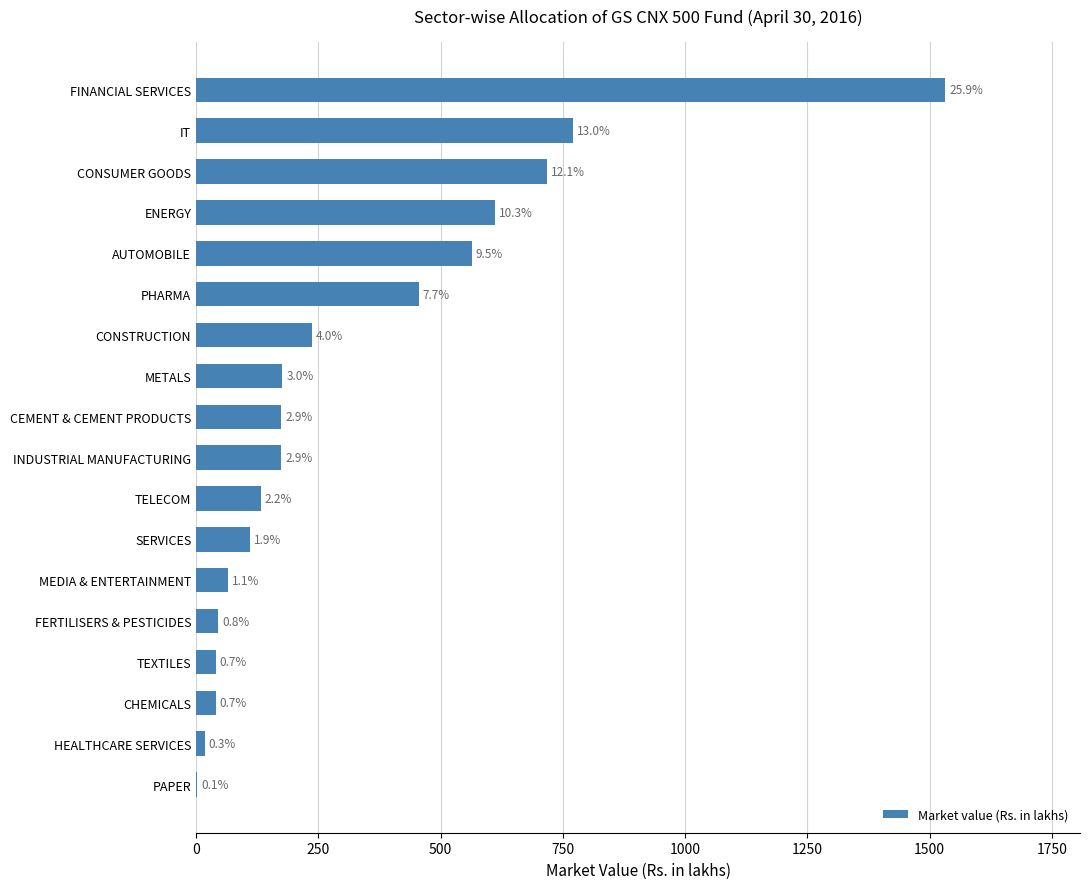

What is the average value?

325.8